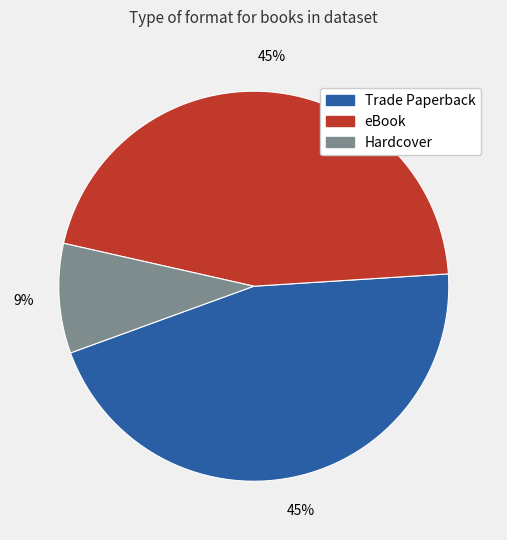

What percentage is the eBook slice, to the nearest percent?

45%